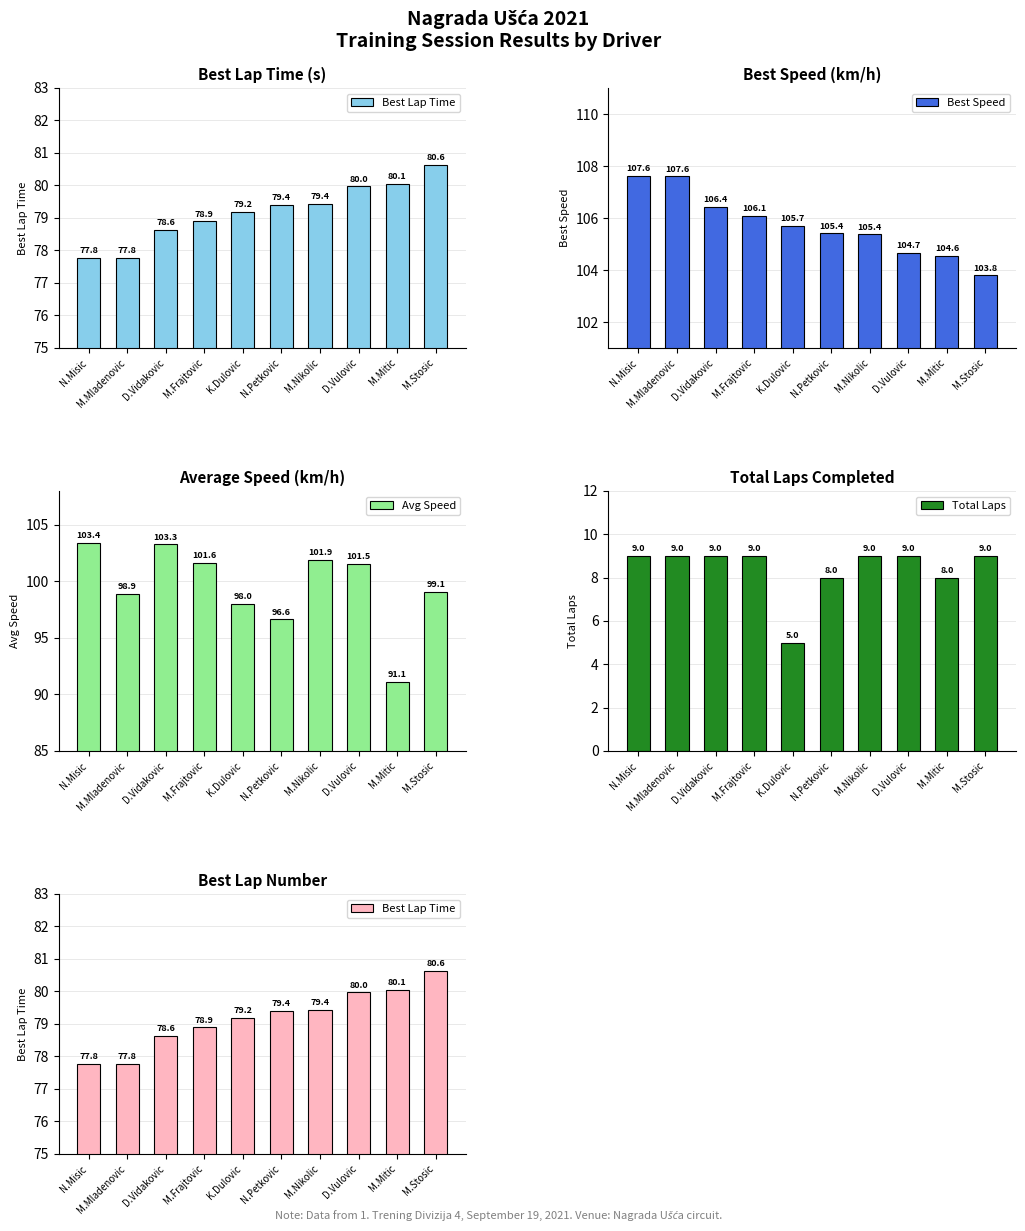

How many categories are shown in the chart?

10